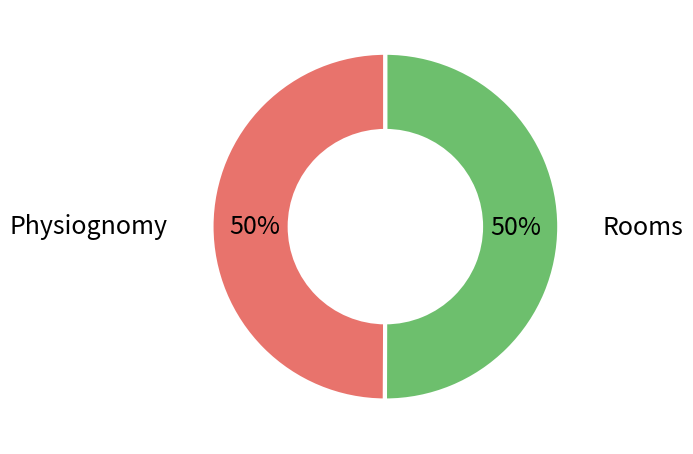

To the nearest percent, what is the average slice percentage?

50%